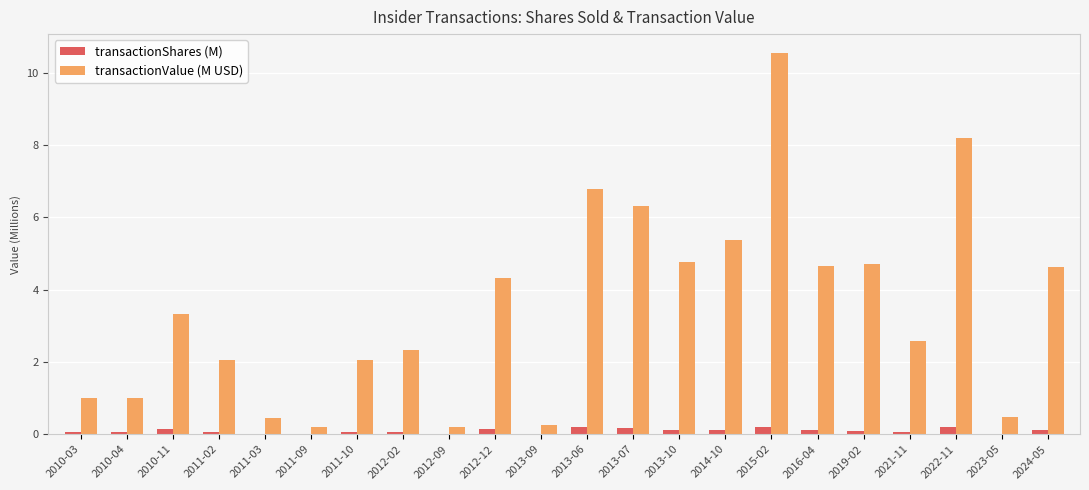

Which series has the widest spread of values?

transactionValue (M USD)